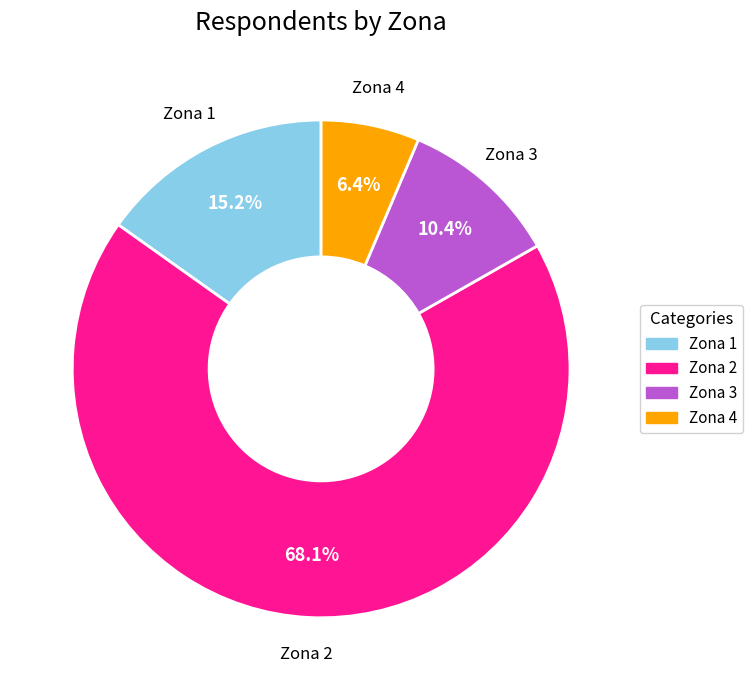

How many slices are in this pie chart?

4